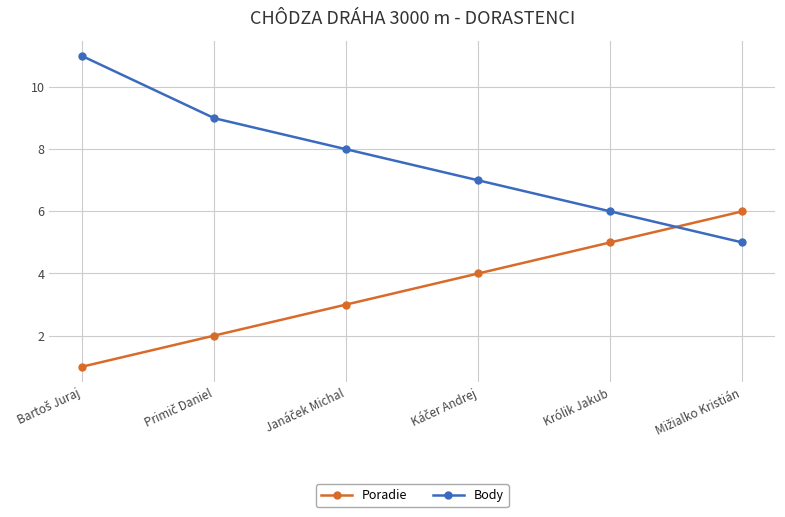

What are all the series names shown in the legend?

Poradie, Body